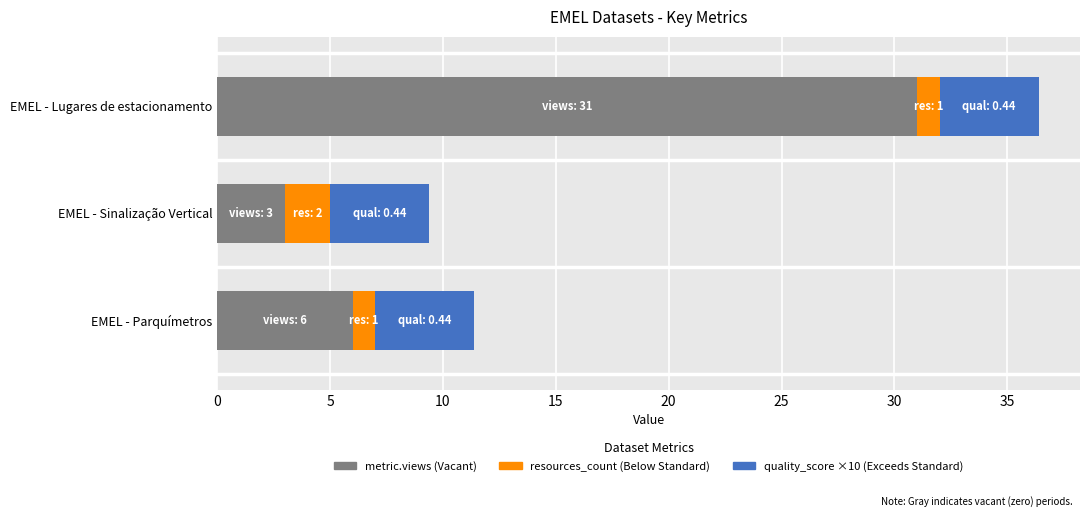

What is the total value across all series at EMEL - Sinalização Vertical?

9.4